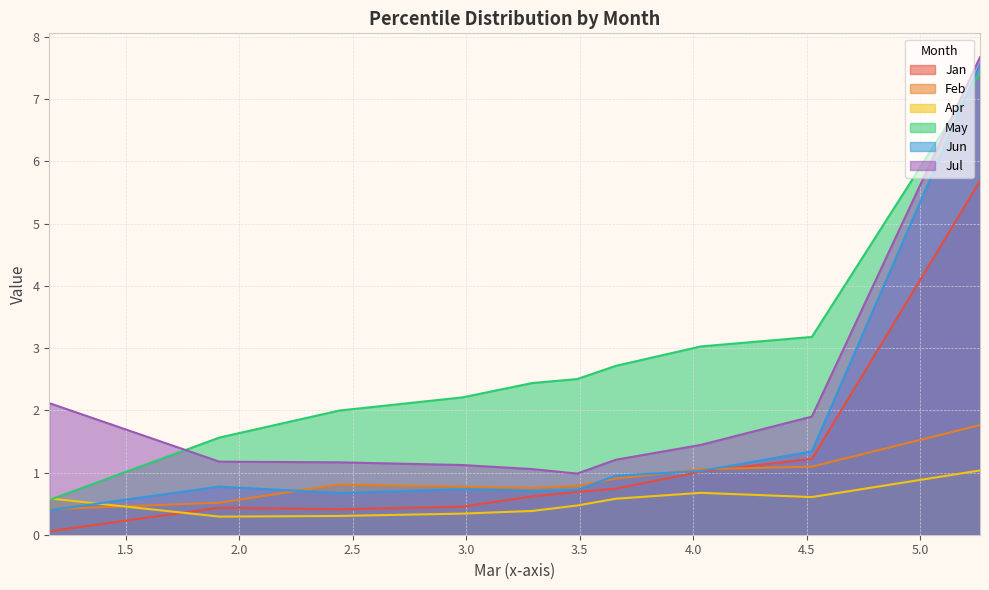

Reading left to right, extract all data points from this chart.

Jan: pct05=5.7	pct15=1.2	pct25=1.0	pct35=0.7	pct45=0.7	pct55=0.6	pct65=0.5	pct75=0.4	pct85=0.4	pct95=0.1
Feb: pct05=1.8	pct15=1.1	pct25=1.1	pct35=0.9	pct45=0.8	pct55=0.8	pct65=0.8	pct75=0.8	pct85=0.5	pct95=0.4
Apr: pct05=1.0	pct15=0.6	pct25=0.7	pct35=0.6	pct45=0.5	pct55=0.4	pct65=0.3	pct75=0.3	pct85=0.3	pct95=0.6
May: pct05=7.4	pct15=3.2	pct25=3.0	pct35=2.7	pct45=2.5	pct55=2.4	pct65=2.2	pct75=2.0	pct85=1.6	pct95=0.6
Jun: pct05=7.6	pct15=1.3	pct25=1.0	pct35=1.0	pct45=0.7	pct55=0.7	pct65=0.7	pct75=0.7	pct85=0.8	pct95=0.4
Jul: pct05=7.7	pct15=1.9	pct25=1.4	pct35=1.2	pct45=1.0	pct55=1.1	pct65=1.1	pct75=1.2	pct85=1.2	pct95=2.1